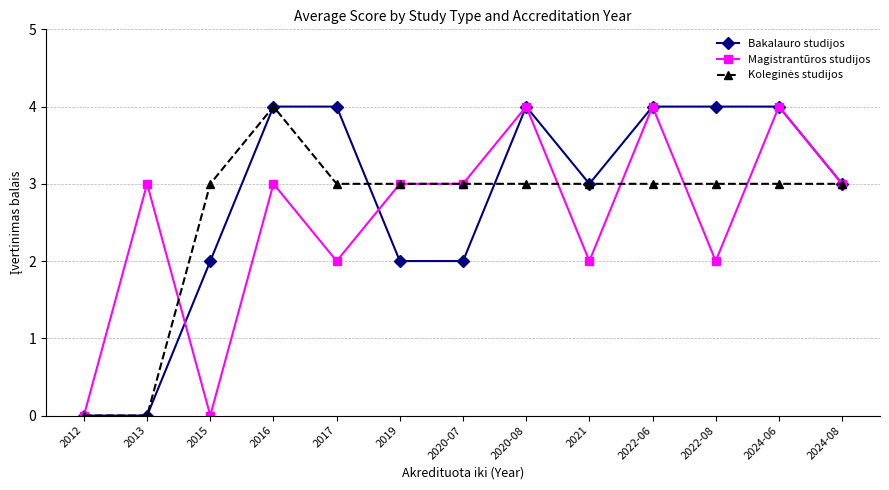

Is this an area chart (filled region under the line)?

No